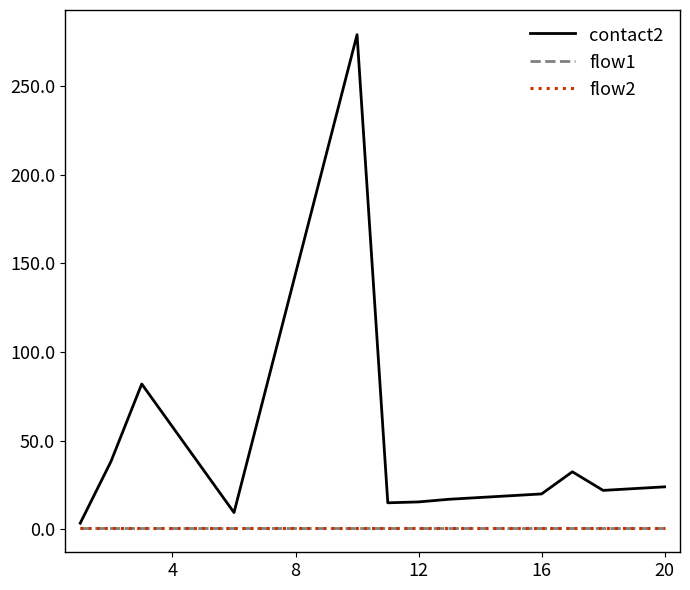

What is the greatest value displayed?

279.0